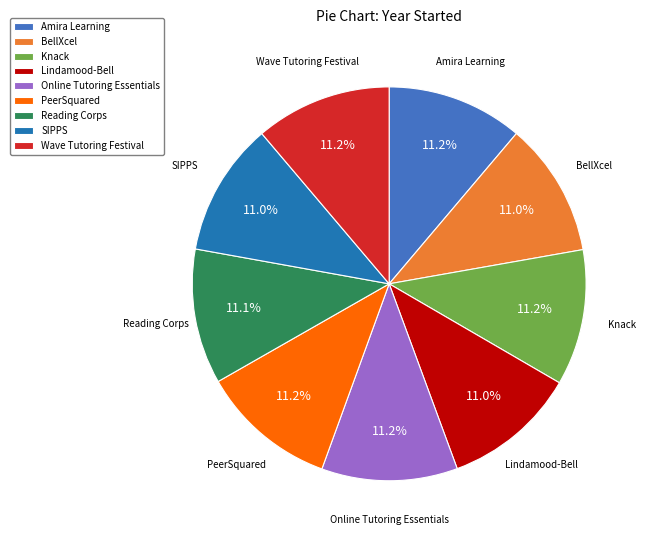

To the nearest percent, what portion does BellXcel represent?

11%